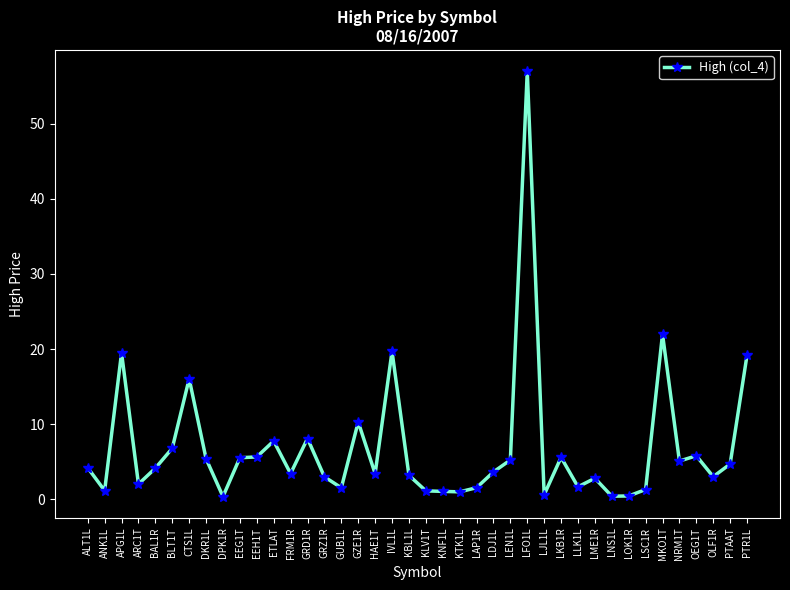

What is the smallest value displayed?

0.4